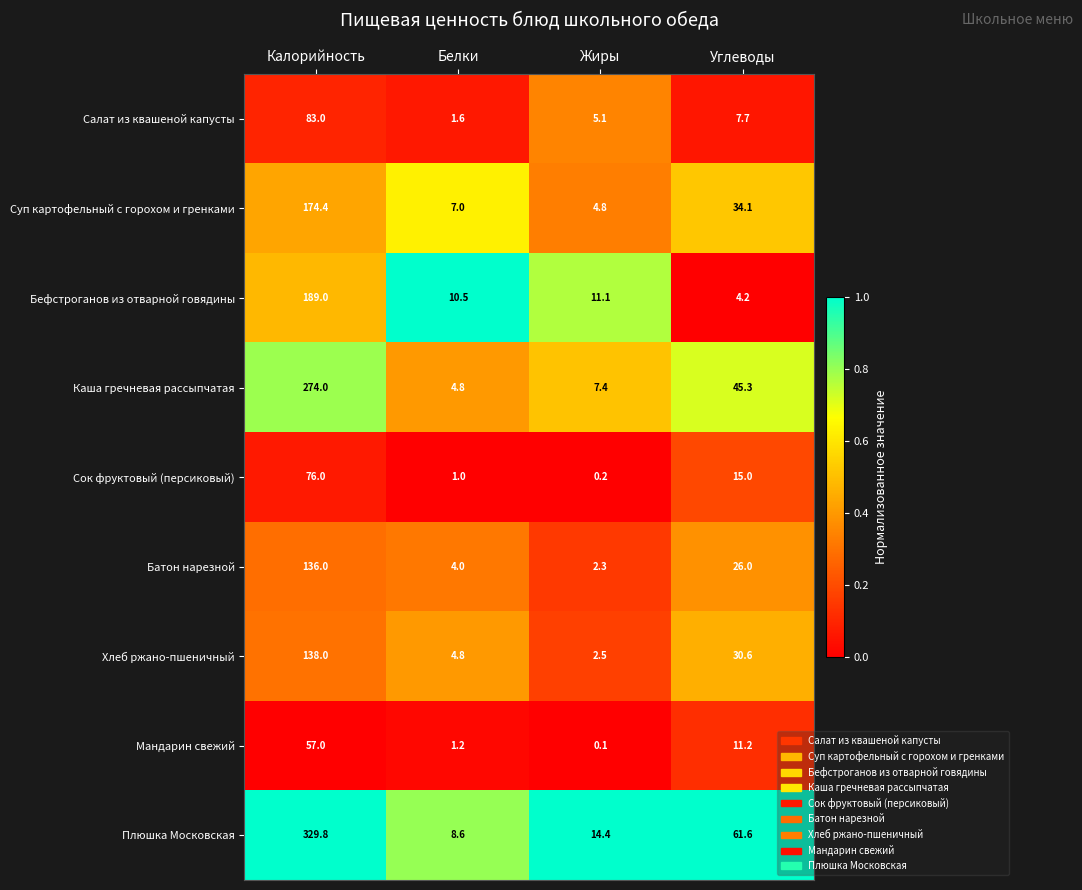

At which label is Батон нарезной closest to 69?

Углеводы